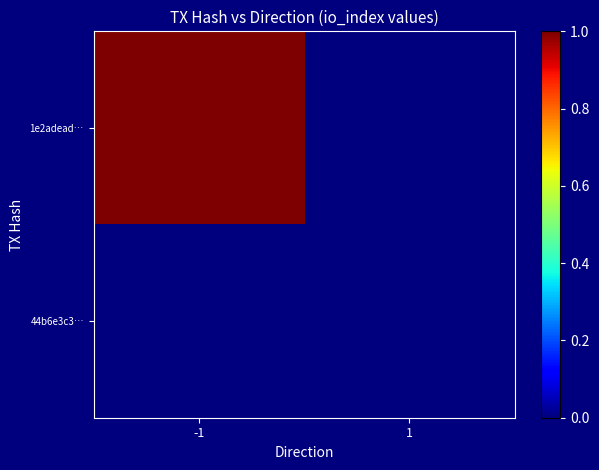

List the series in order of their peak value, highest first.

1e2adead…, 44b6e3c3…